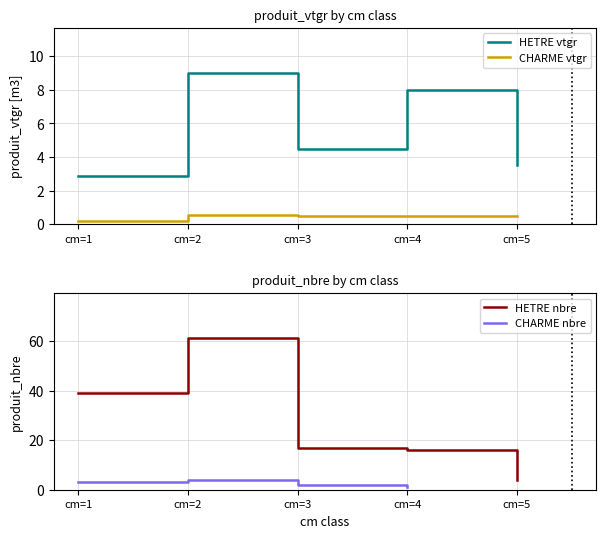

What is the highest value of the HETRE nbre series?

61